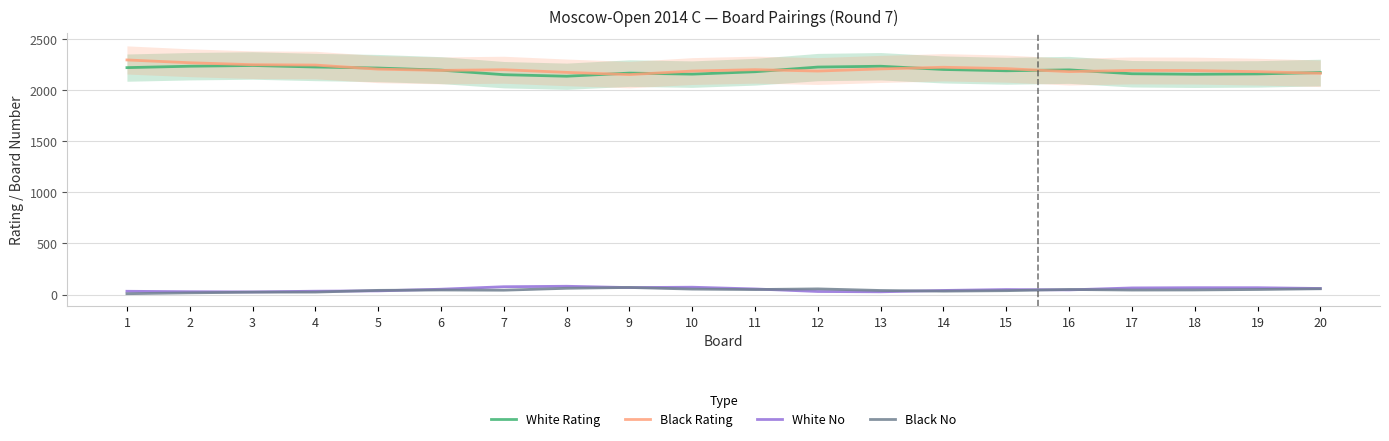

What is the lowest value of the Black No series?

9.0